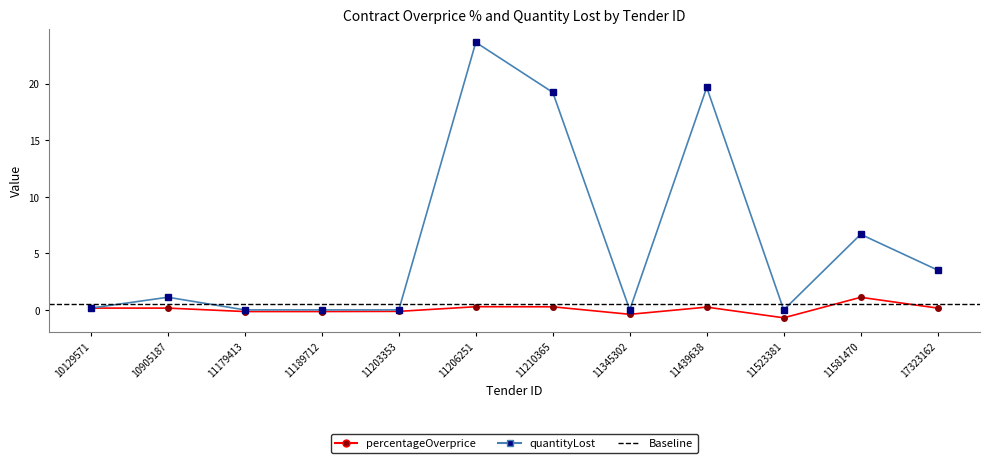

Rank the series by their average value, from highest to lowest.

quantityLost, percentageOverprice